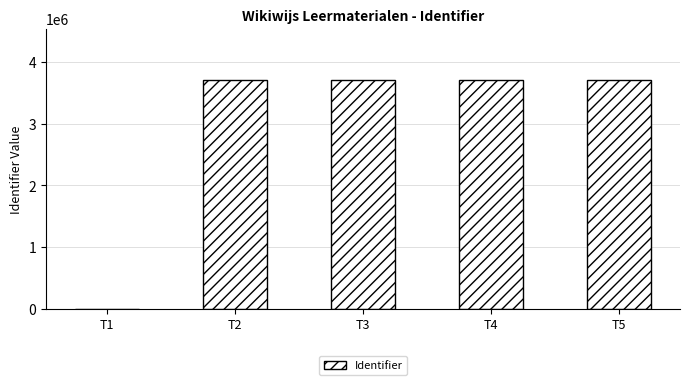

What is the greatest value displayed?

3702717